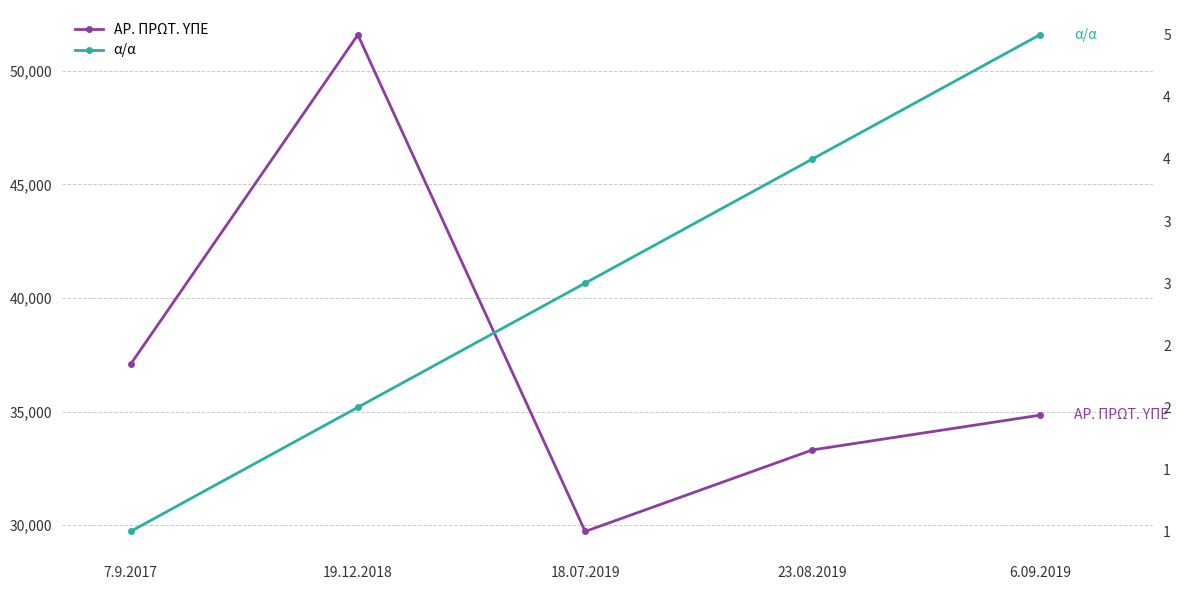

Which has a higher value, 19.12.2018 or 7.9.2017?

19.12.2018